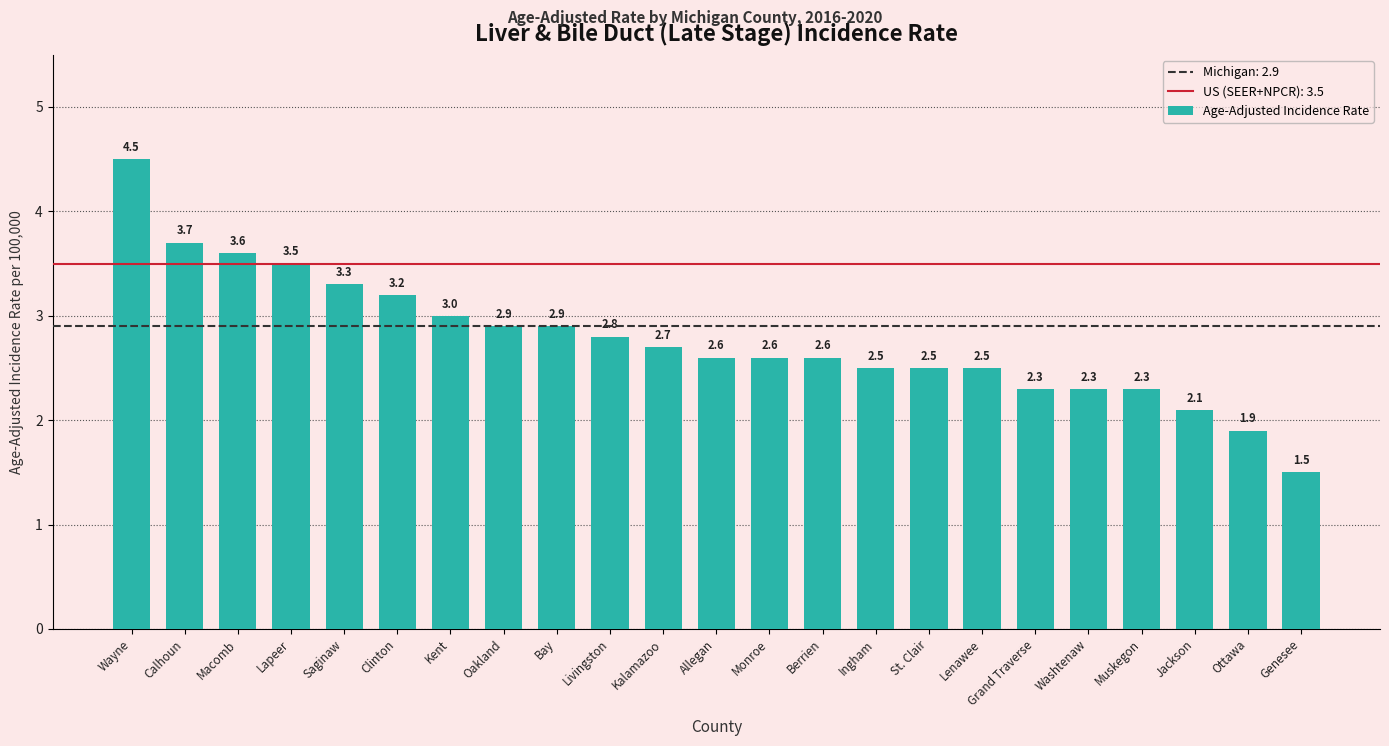

Where does the data first go above 2?

Wayne